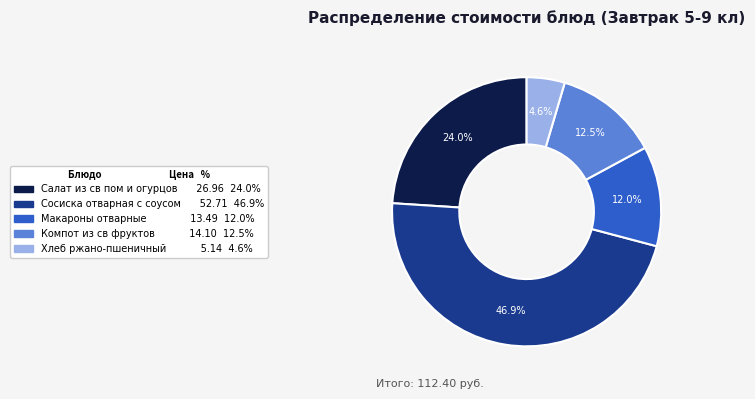

Which slice is the largest?

Сосиска отварная с соусом